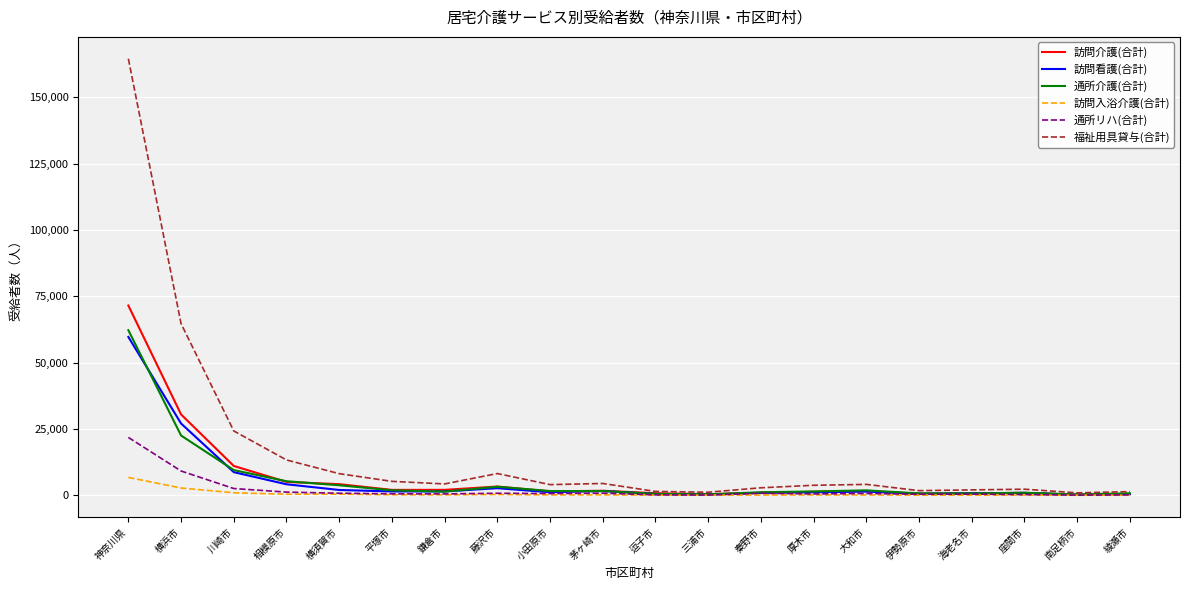

What is the maximum value for 訪問入浴介護(合計)?

6749